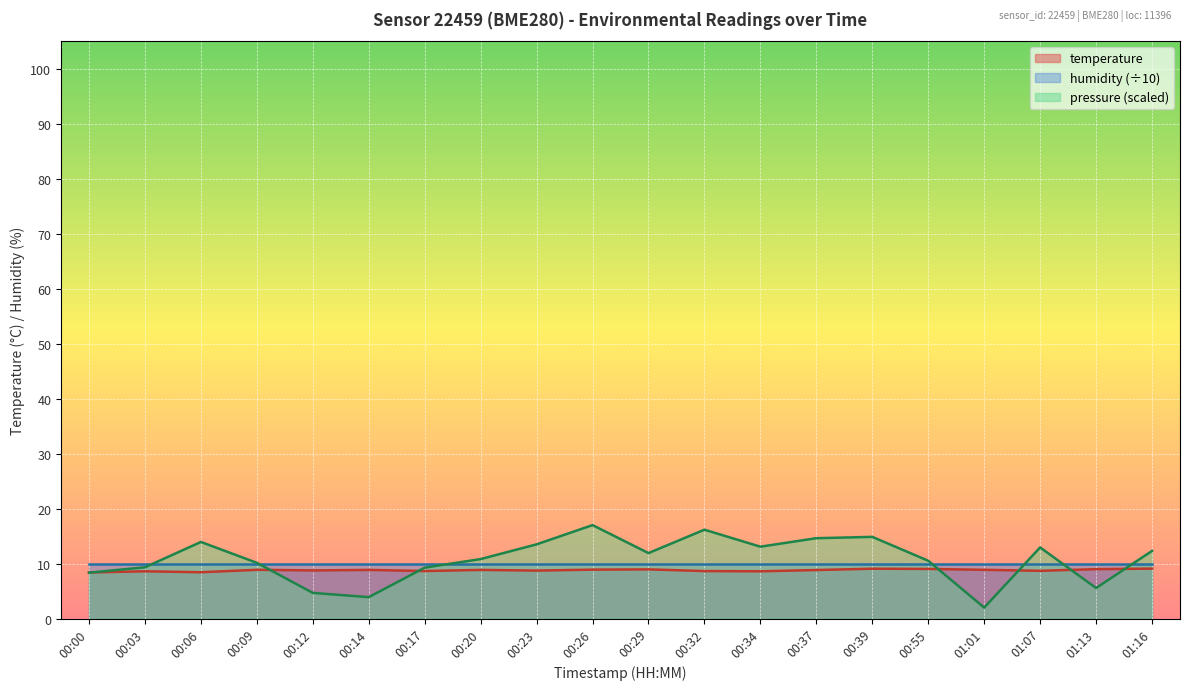

At which category is the sum across all series the highest?

00:26